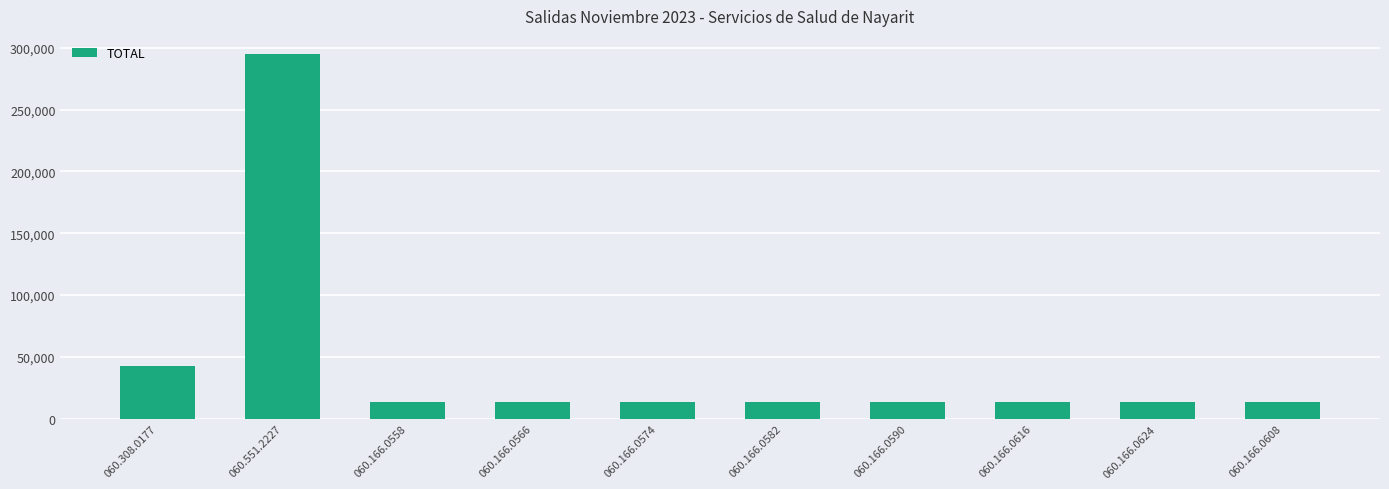

What is the value of the 6th bar from the left?

13640.0